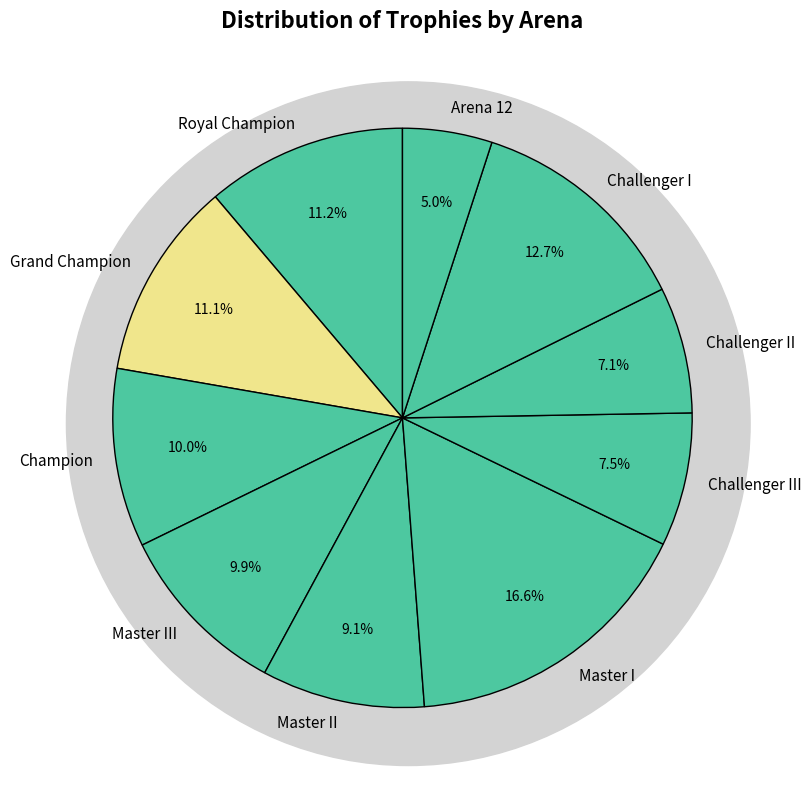

Do Master II and Master I (Xehil) together represent more than half of the pie?

No